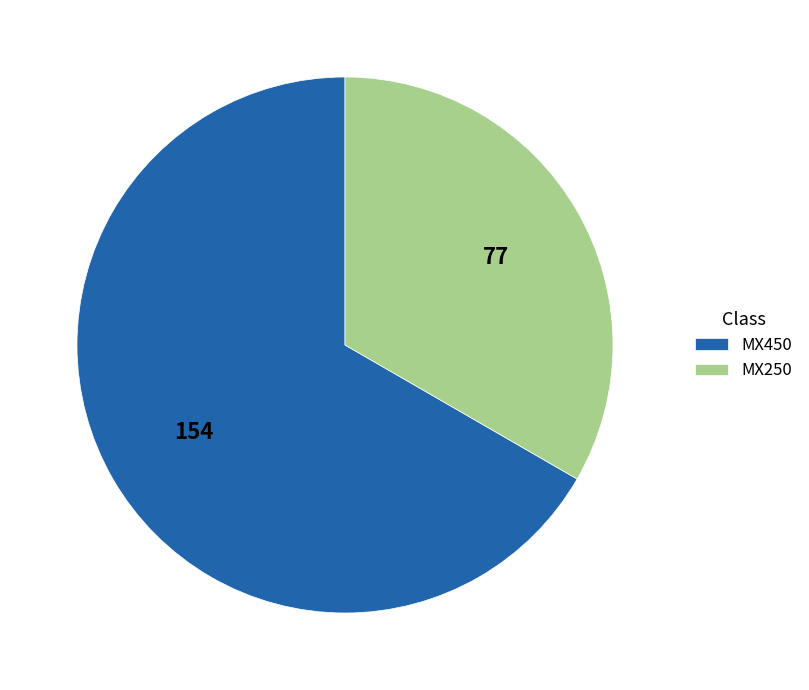

Is MX450 the majority of the pie?

Yes